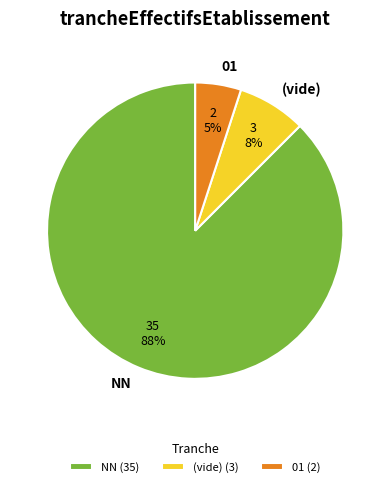

True or false: (vide) accounts for 21% of the total.

False